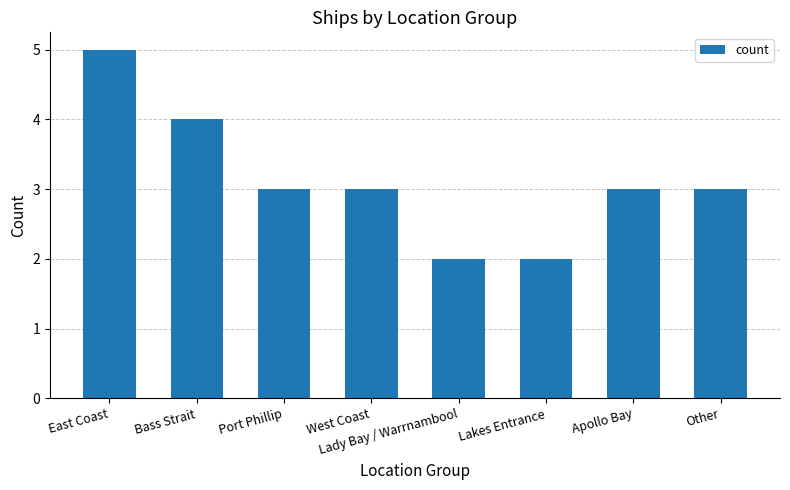

What is the change in value from East Coast to Lady Bay / Warrnambool?

-3